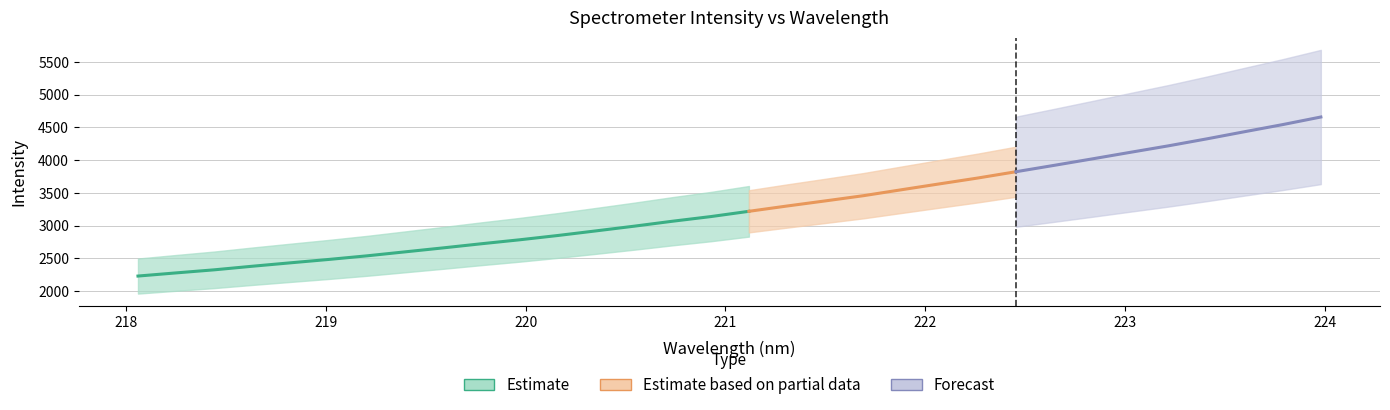

Reading right to left, transcribe all the data shown in this chart.

4658.9	4543.1	4434.5	4324.4	4218.7	4119.5	4019.1	3920.4	3823.2	3727.2	3638.2	3548.2	3457.2	3377.7	3299.8	3218.9	3138.3	3067.6	2992.3	2920.6	2850.1	2784.5	2724.1	2661.1	2600.4	2539.4	2484.4	2432.9	2380.6	2325.8	2278.7	2230.4